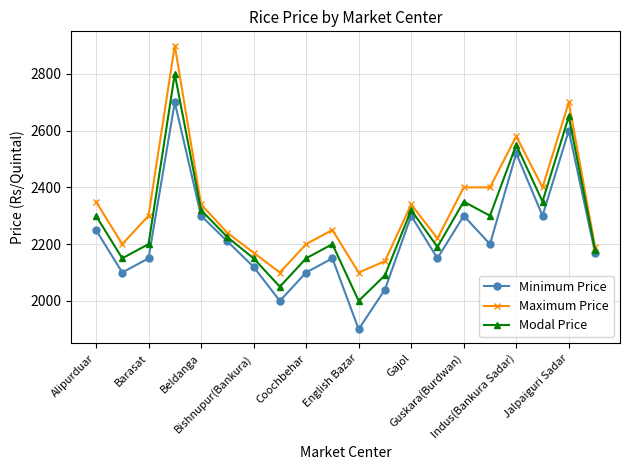

How many data points does each series have?

20